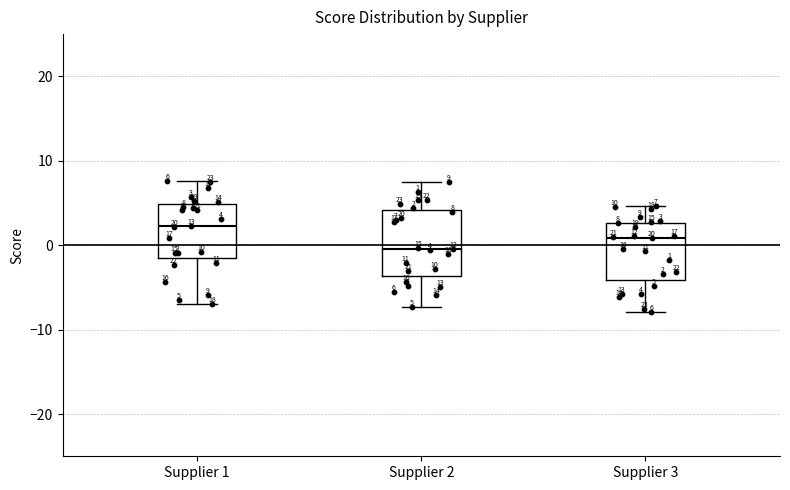

Which box has the lowest median line?

Supplier 2